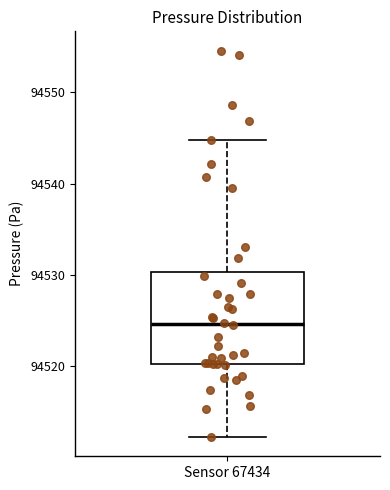

Transcribe this box plot: give where the median line is, the range the box spans, and where the two whiskers end, as read against the y-axis. The values are not printed on the chart, so give them approximately, as read against the axis.

median 94525, box 94520 to 94530, whiskers 94512 to 94545